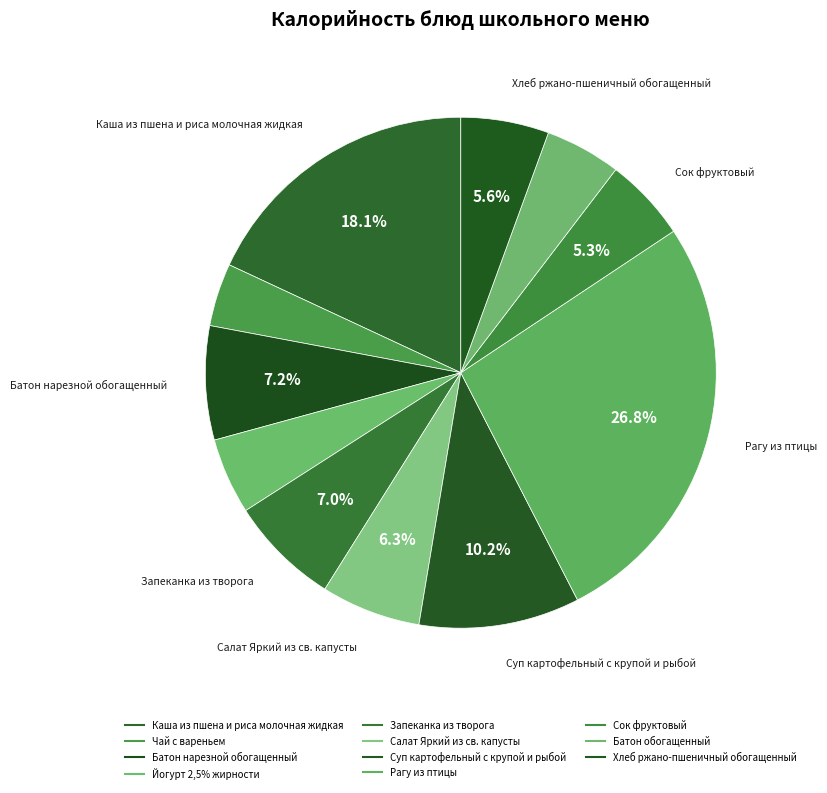

How many segments does this pie chart have?

11